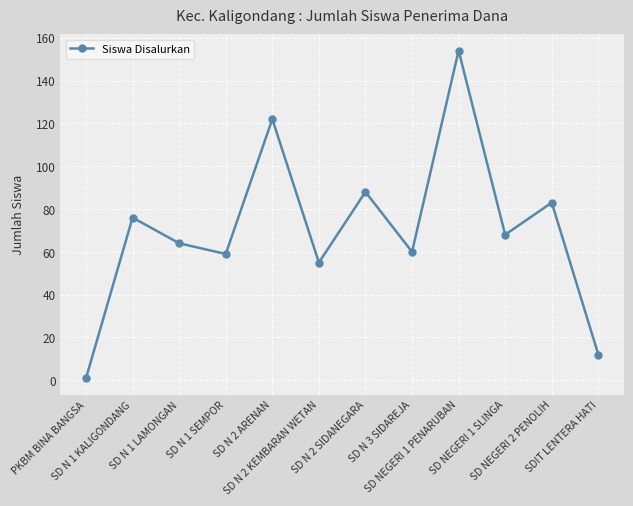

What is the ratio of the value at SDIT LENTERA HATI to the value at SD NEGERI 1 SLINGA?

0.2